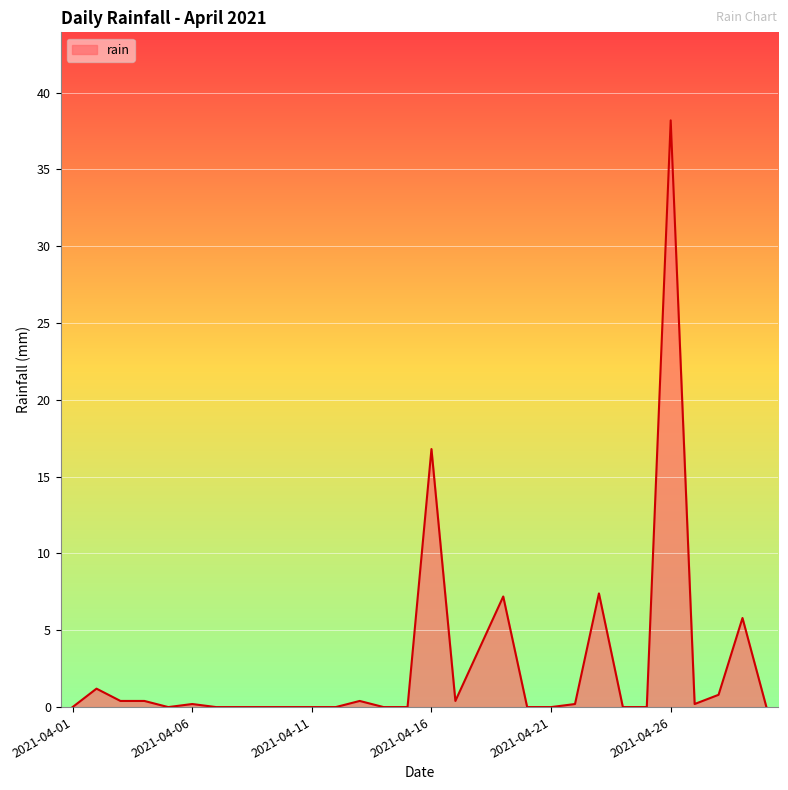

How many lines are shown in the chart?

1